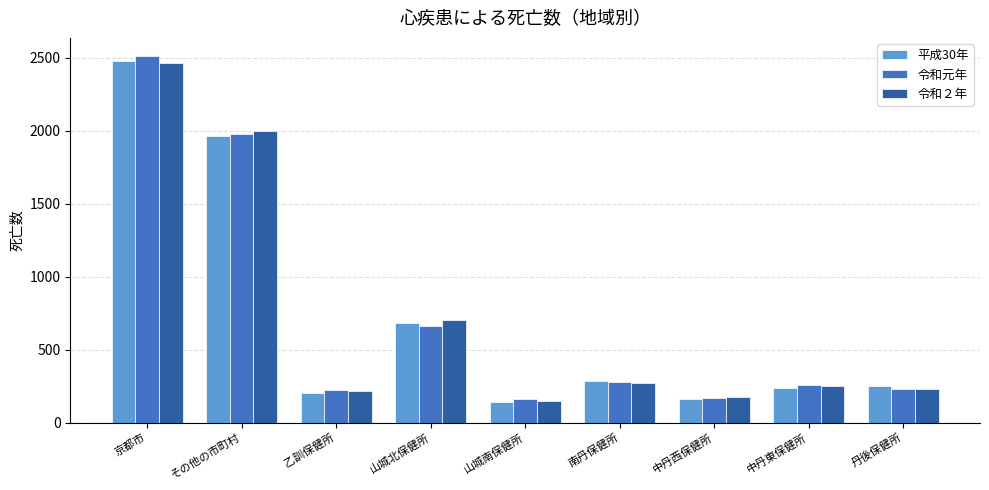

At how many categories does at least one series exceed 1139?

2